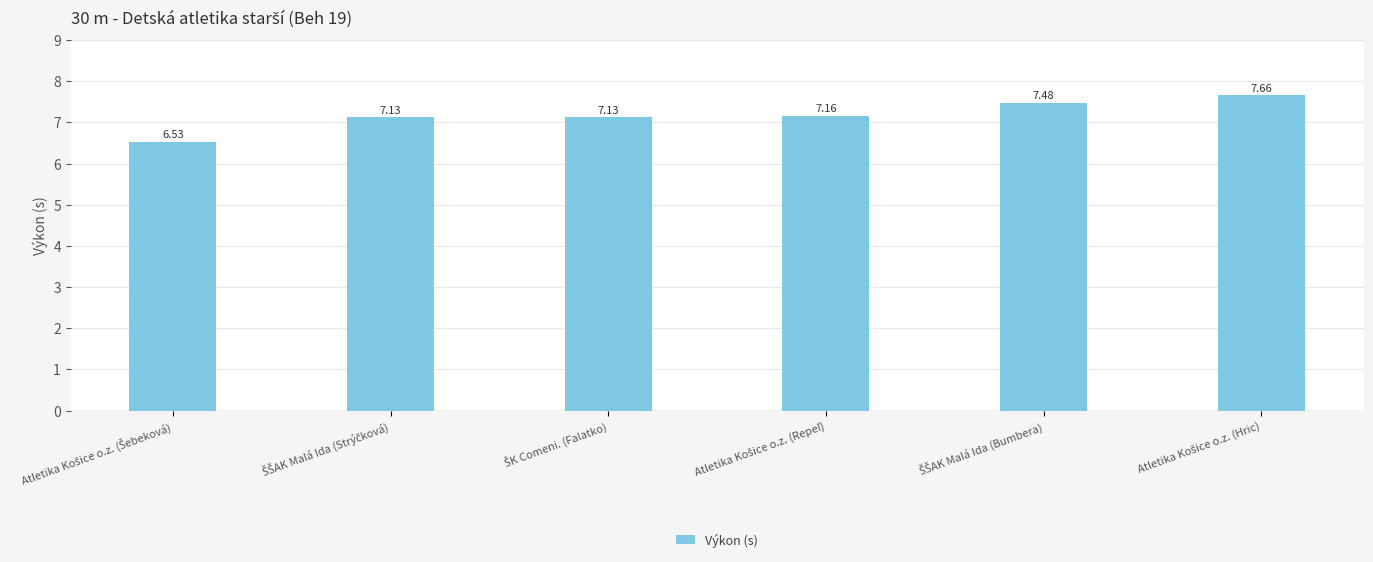

What is the sum of all values?

43.1